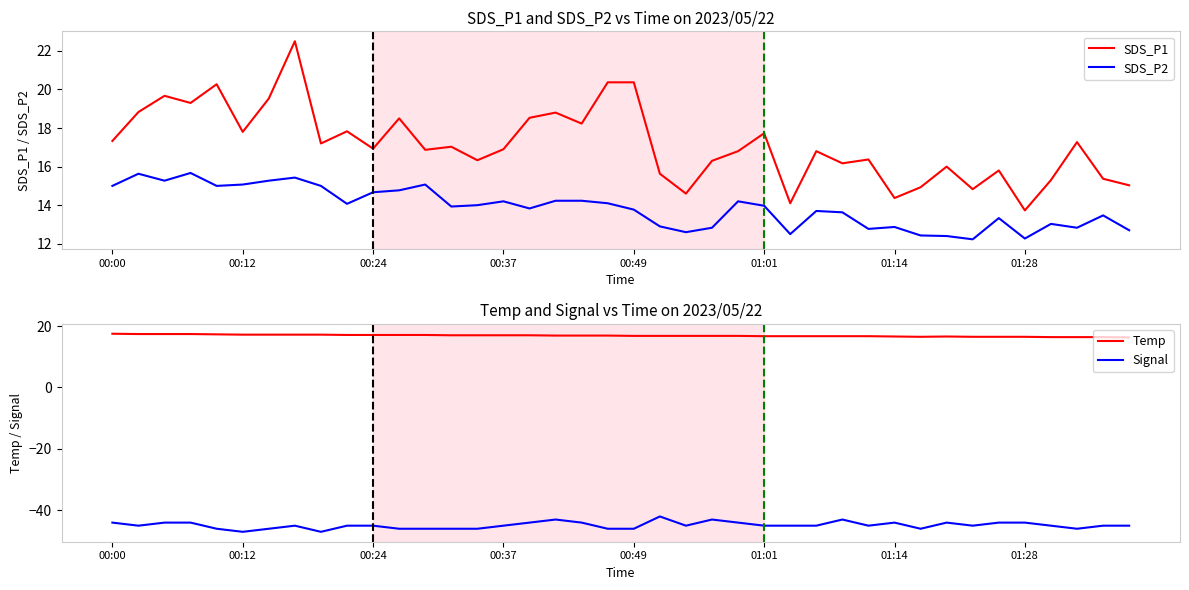

Is it true that SDS_P2 equals 2.6 at 01:28?

False